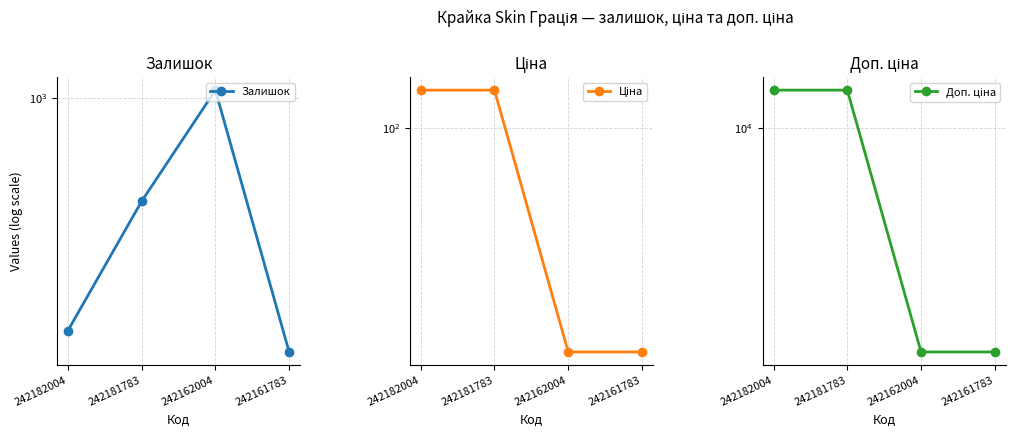

What is the difference between the highest and lowest values at 242162004?

5472.7